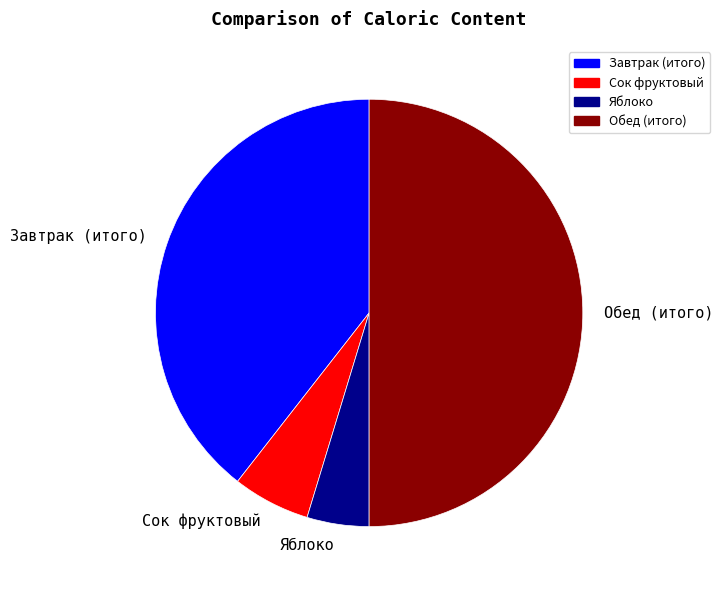

Do Обед (итого) and Завтрак (итого) together represent more than half of the pie?

Yes